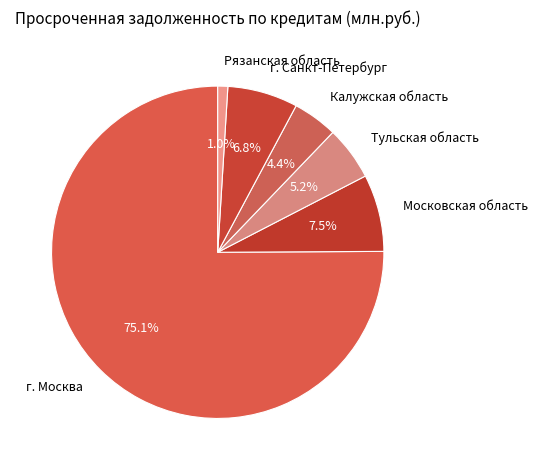

Which has a higher value, Калужская область or Рязанская область?

Калужская область